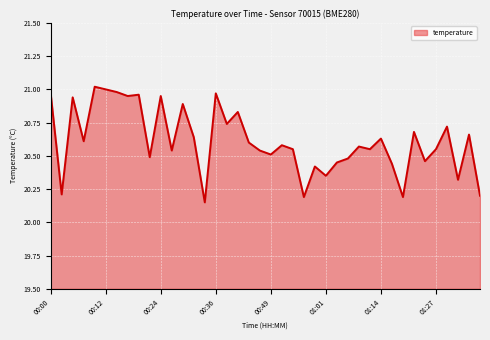

What is the difference between the maximum and minimum values?

0.9